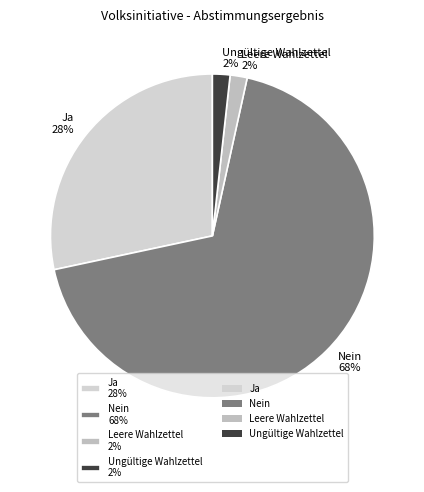

To the nearest percent, what portion does Ungültige Wahlzettel represent?

2%